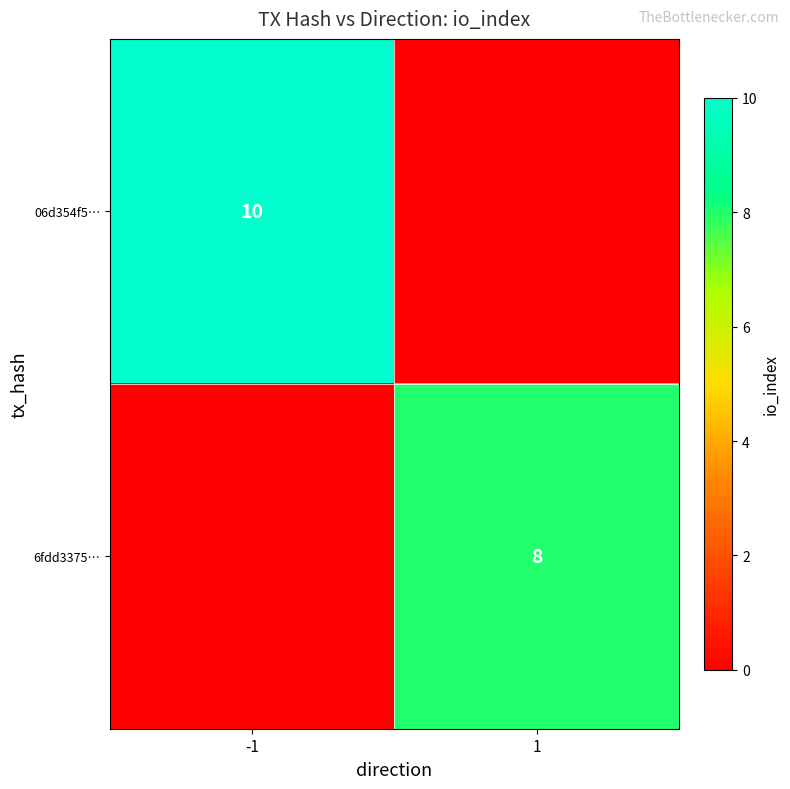

The 06d354f5… series shows 3 at -1. True or false?

False